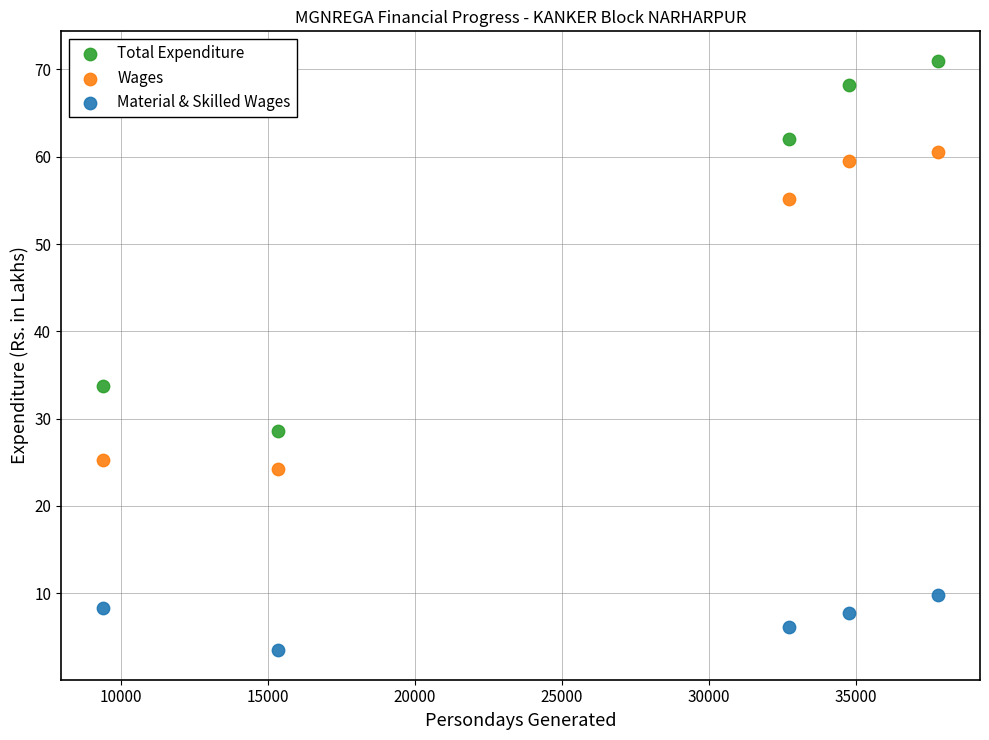

Which series reaches the maximum Y coordinate?

Total Expenditure